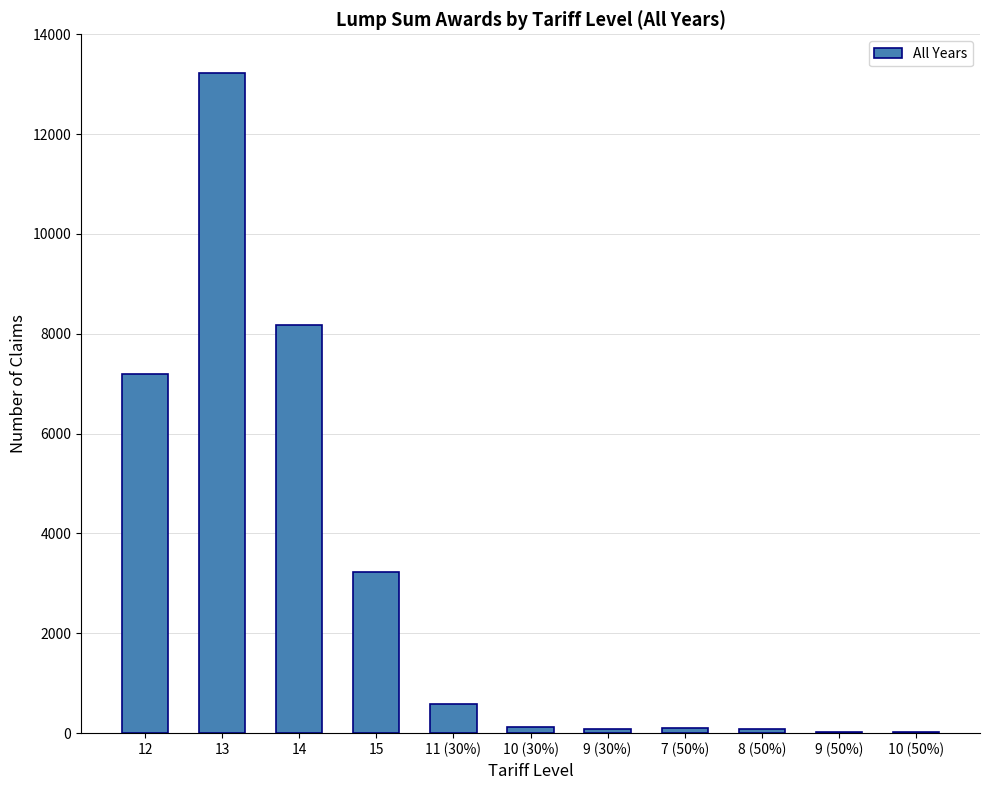

The value at 13 is 13220. True or false?

True